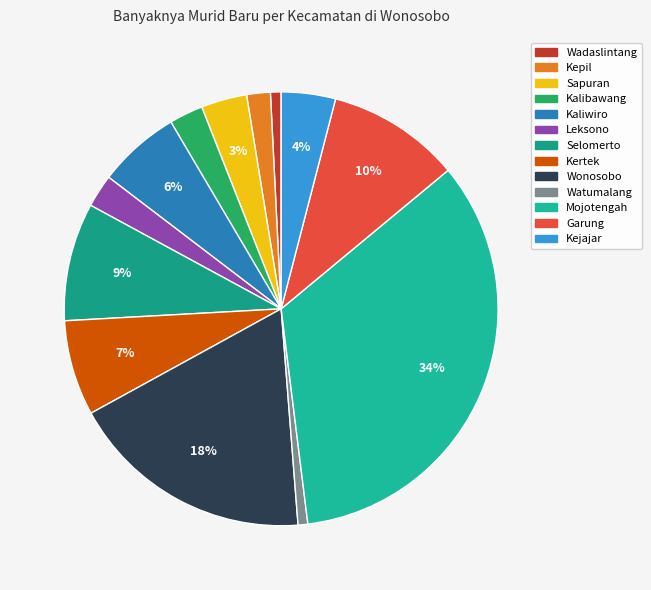

Count the number of slices in the pie.

13